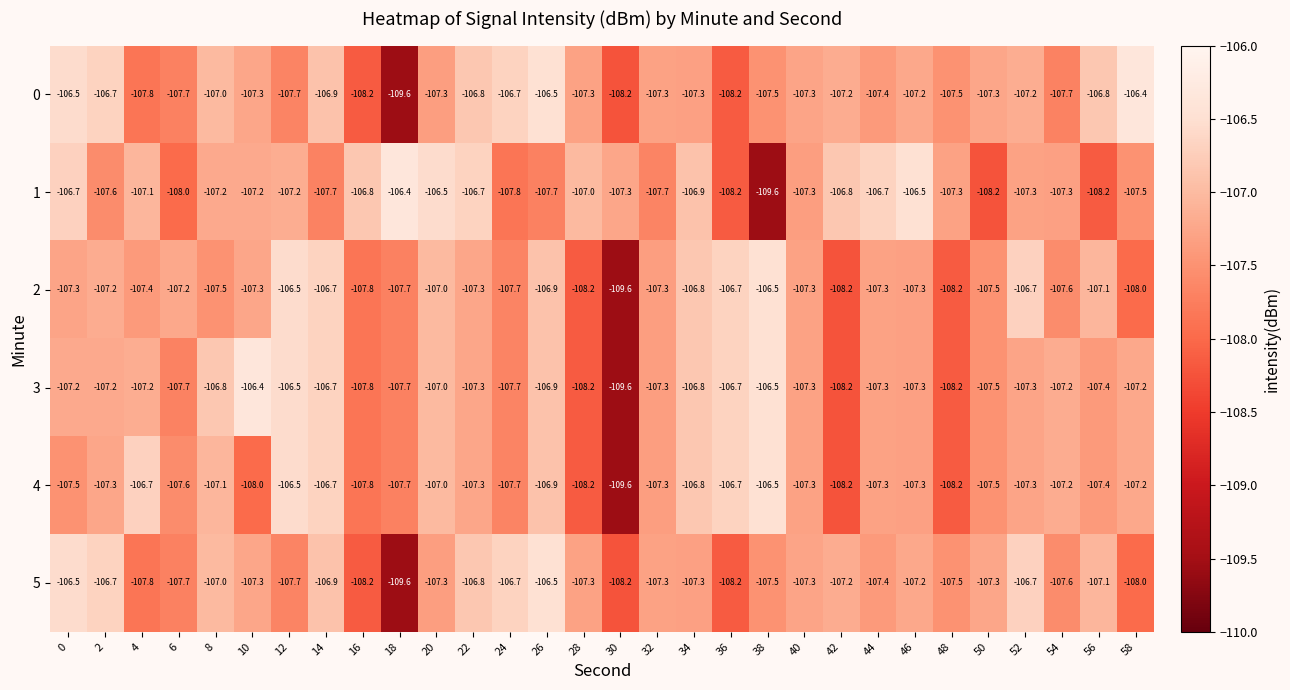

At which label does 5 reach its minimum?

18